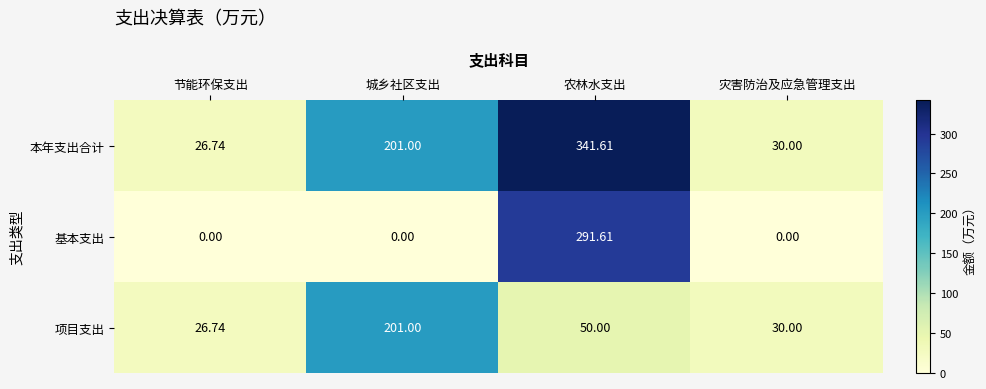

Which series has the largest range (max minus min)?

本年支出合计